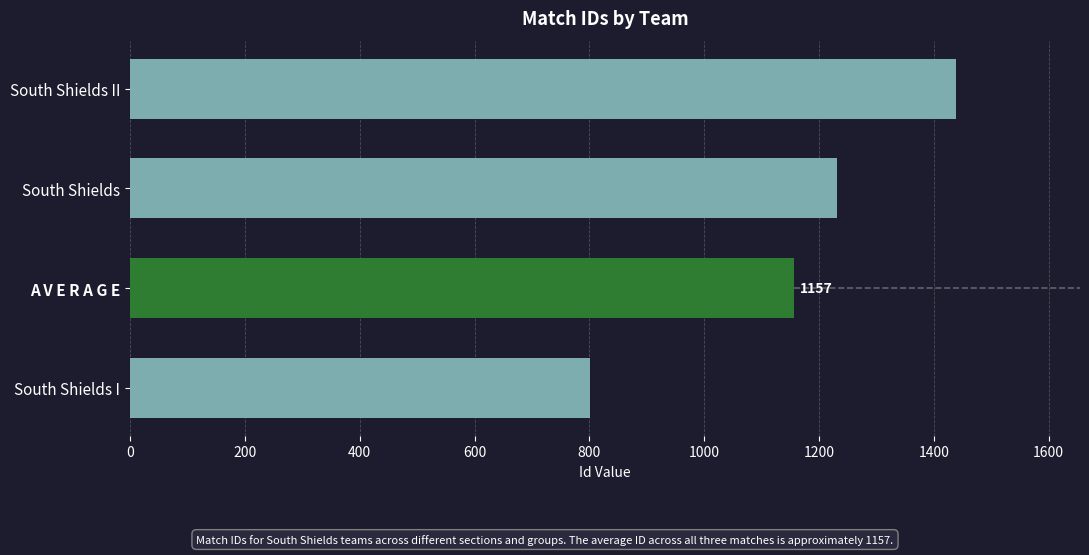

Read the value at South Shields II.

1439.0